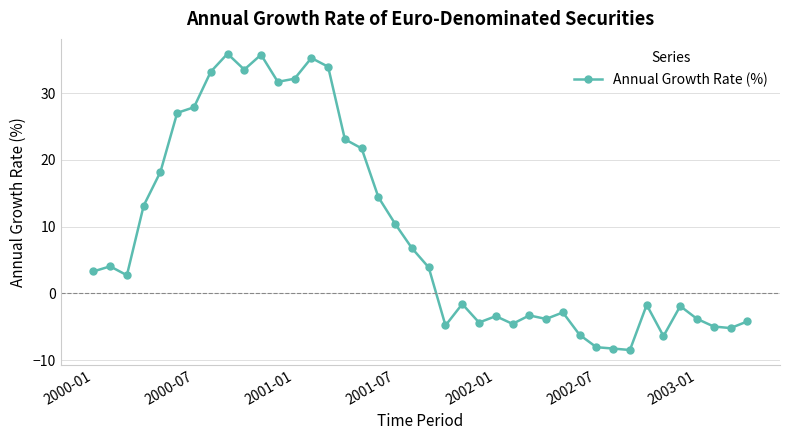

What is the smallest value displayed?

-8.5